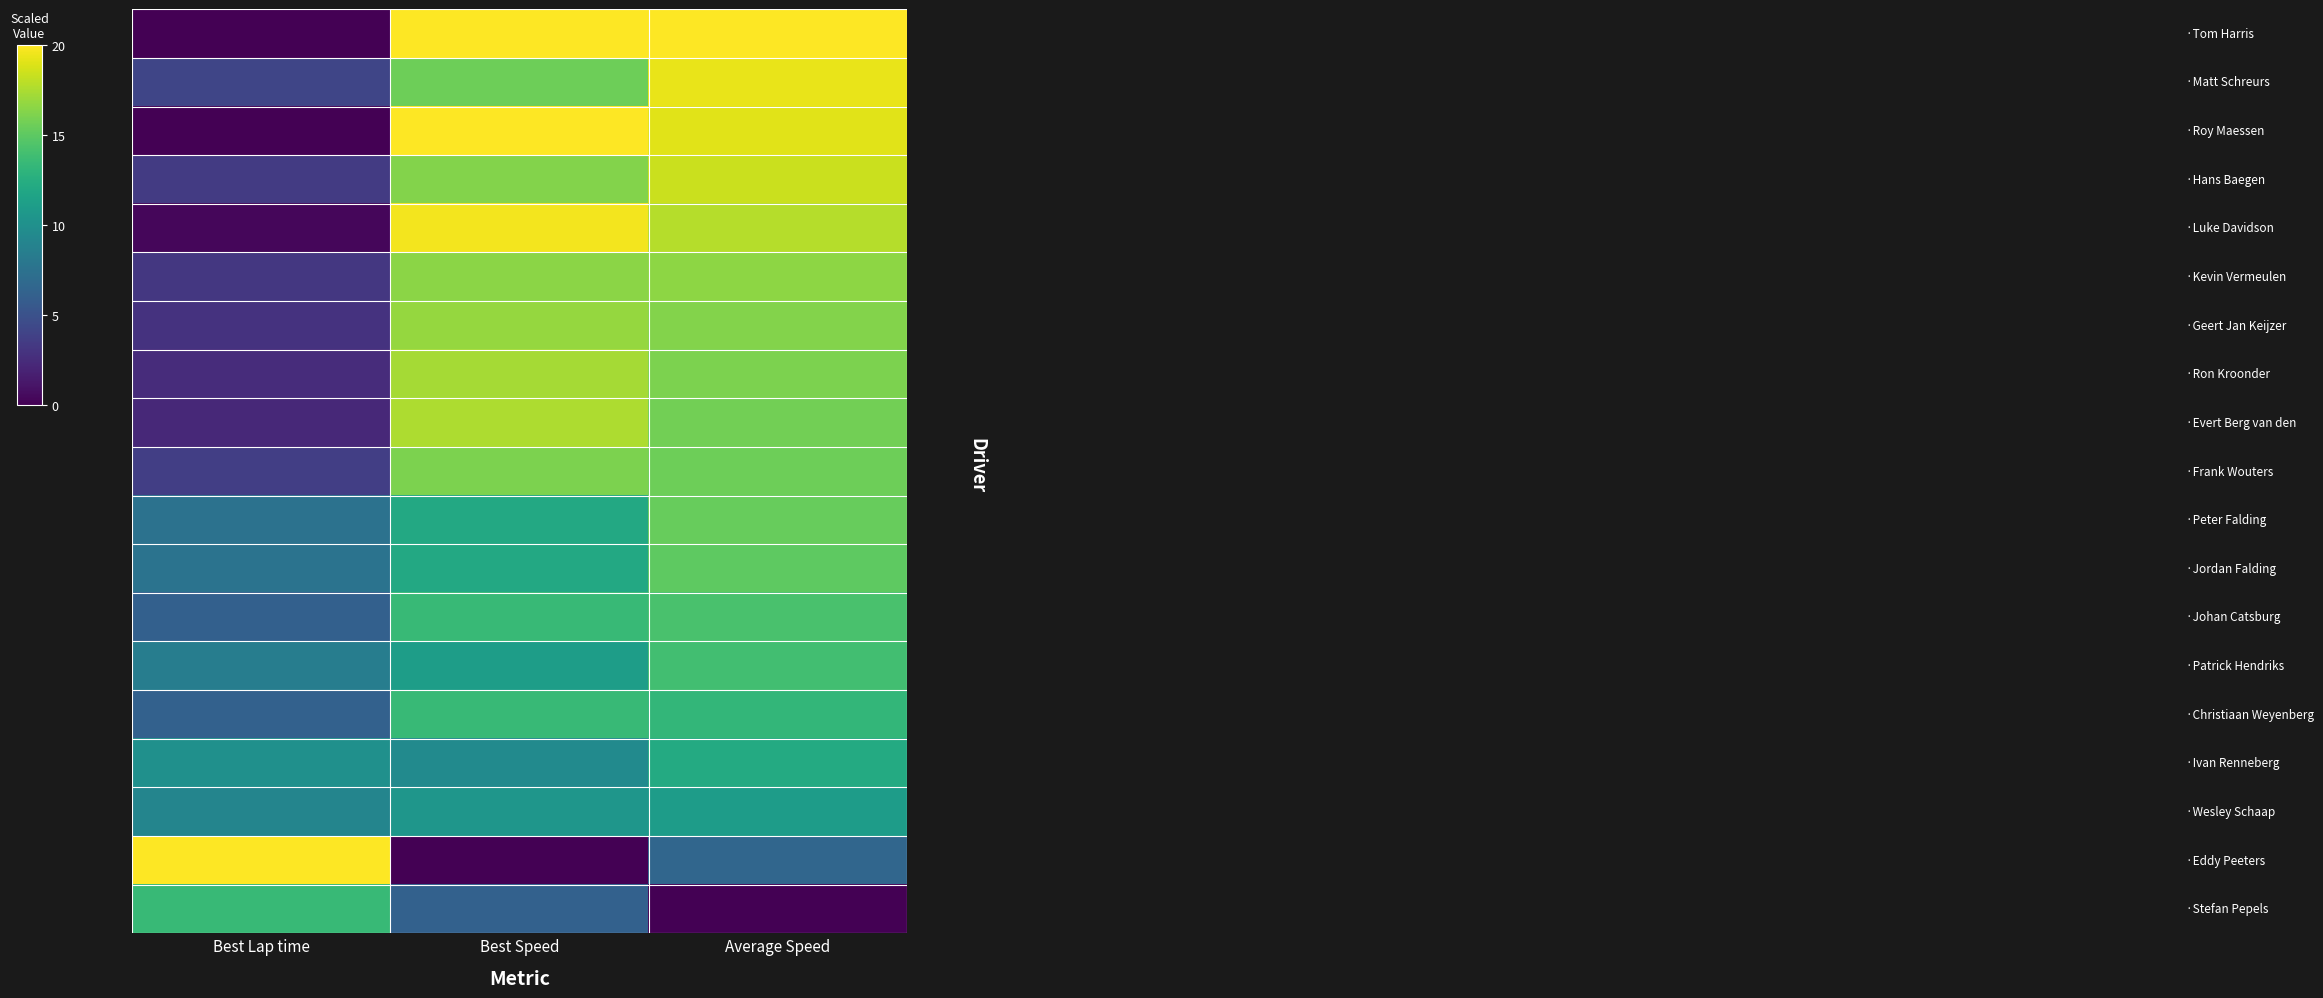

At how many categories does at least one series exceed 5?

3